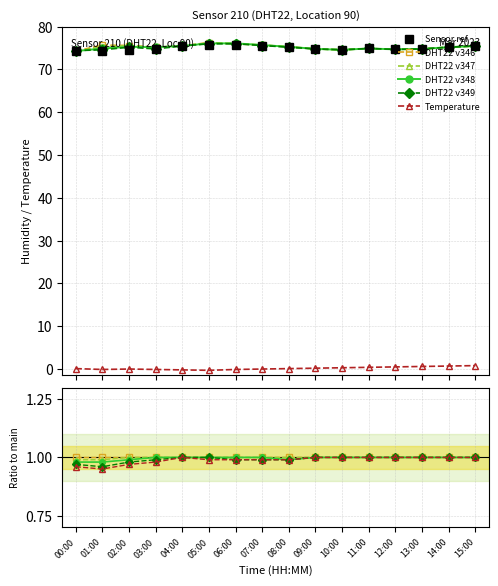

What is the maximum value for Sensor ref?

75.7